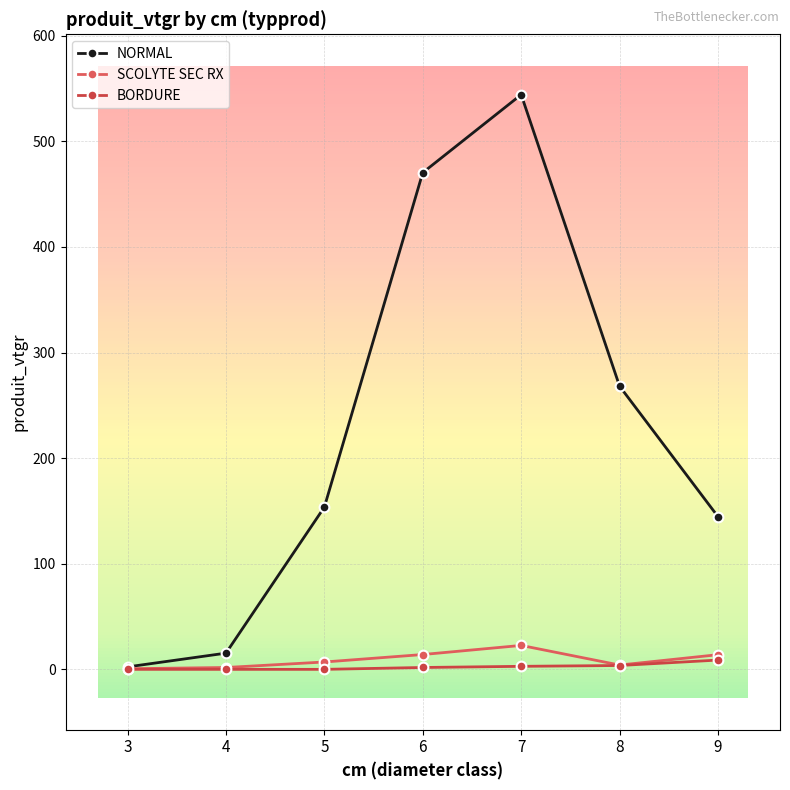

Where is the first local maximum for NORMAL?

7